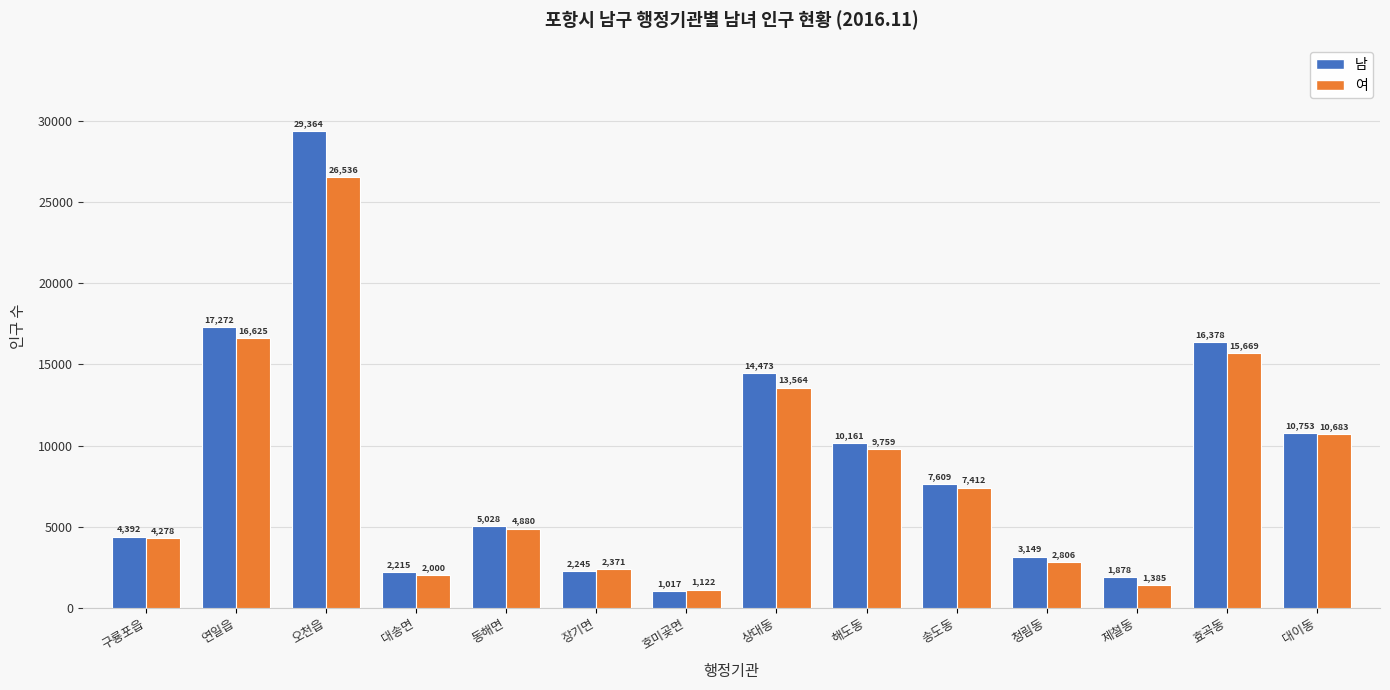

How many series are shown in this chart?

2